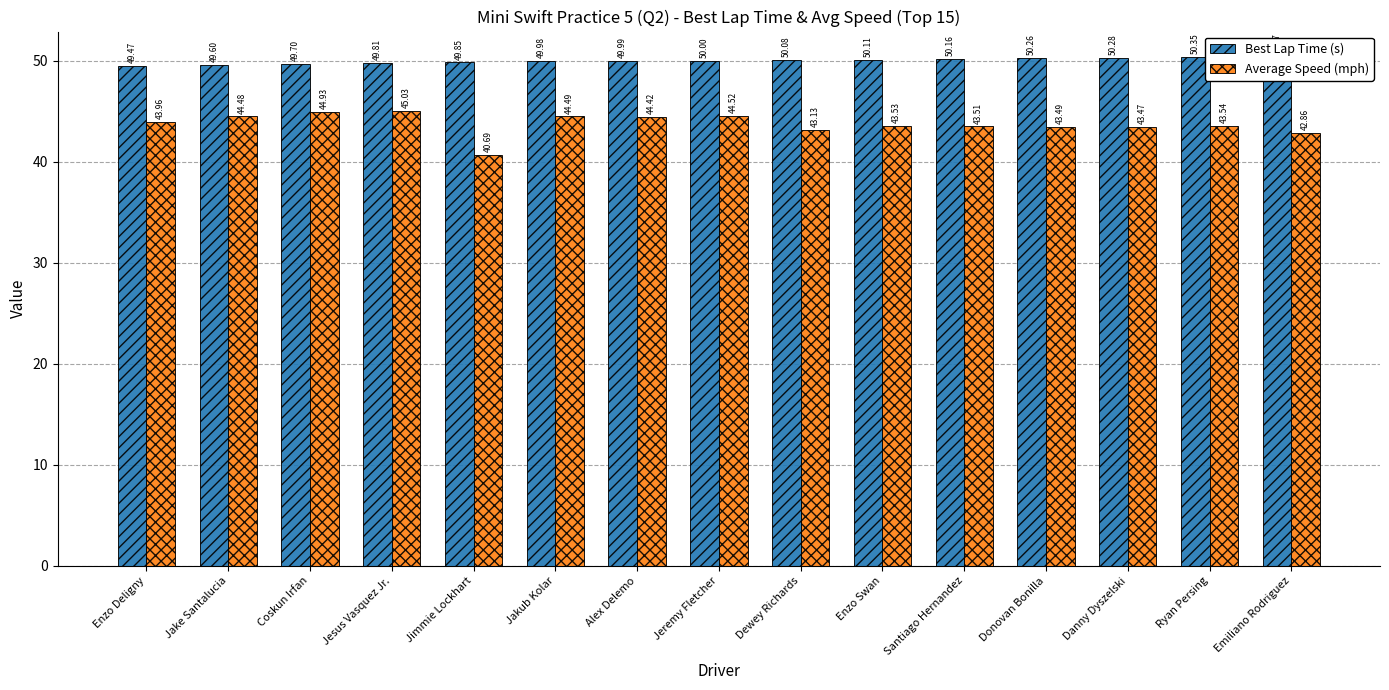

Which has a higher value, Jesus Vasquez Jr. or Emiliano Rodriguez?

Emiliano Rodriguez